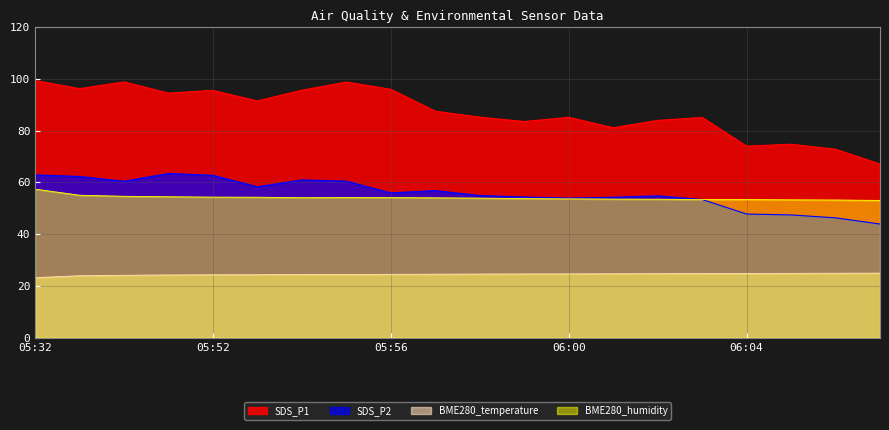

True or false: SDS_P1 and SDS_P2 intersect in this chart.

False